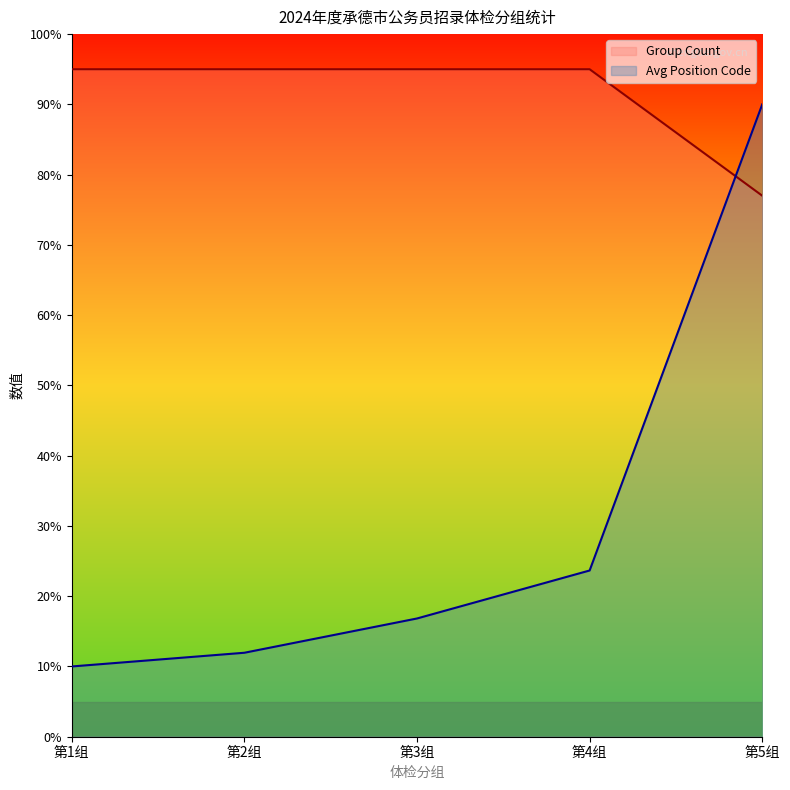

Which series has the widest spread of values?

Avg Position Code